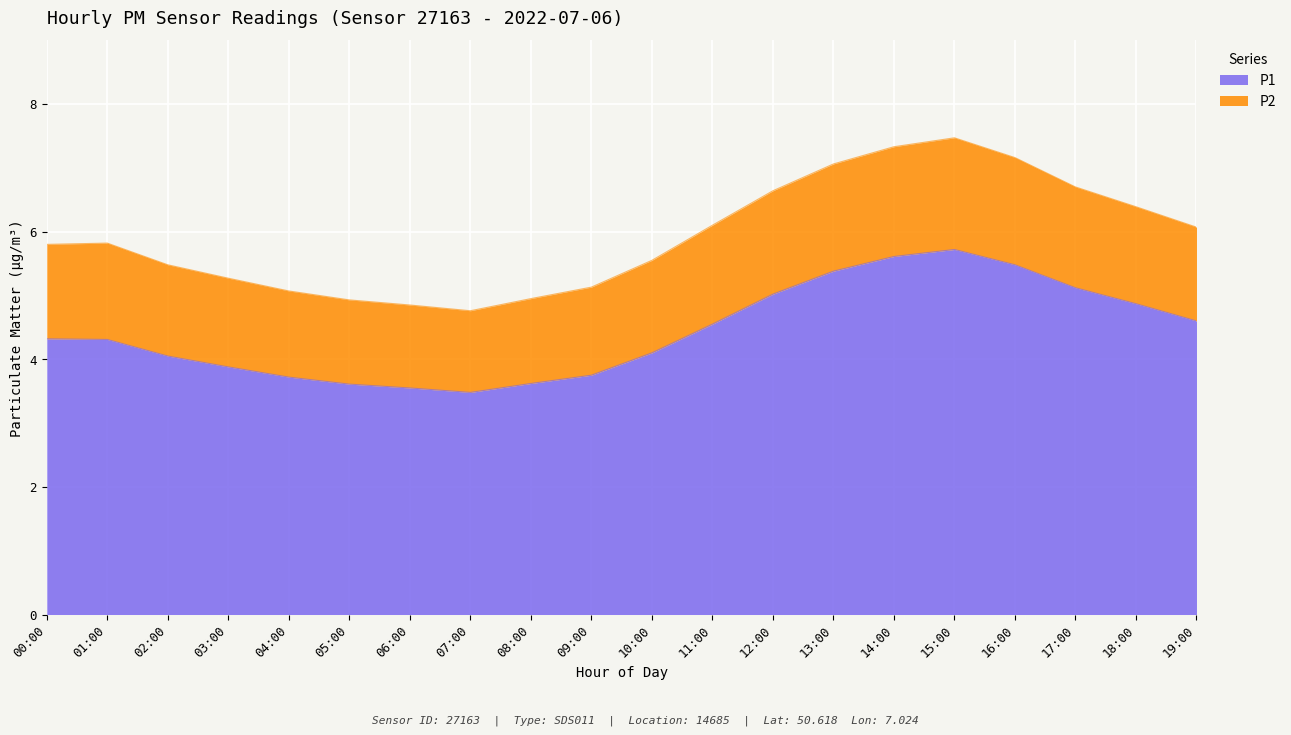

What are all the series names shown in the legend?

P1, P2